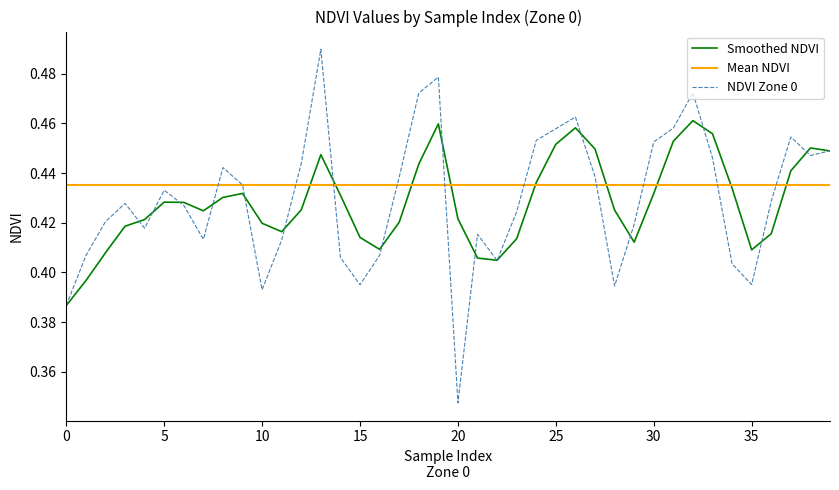

Does the chart have visible grid lines?

No